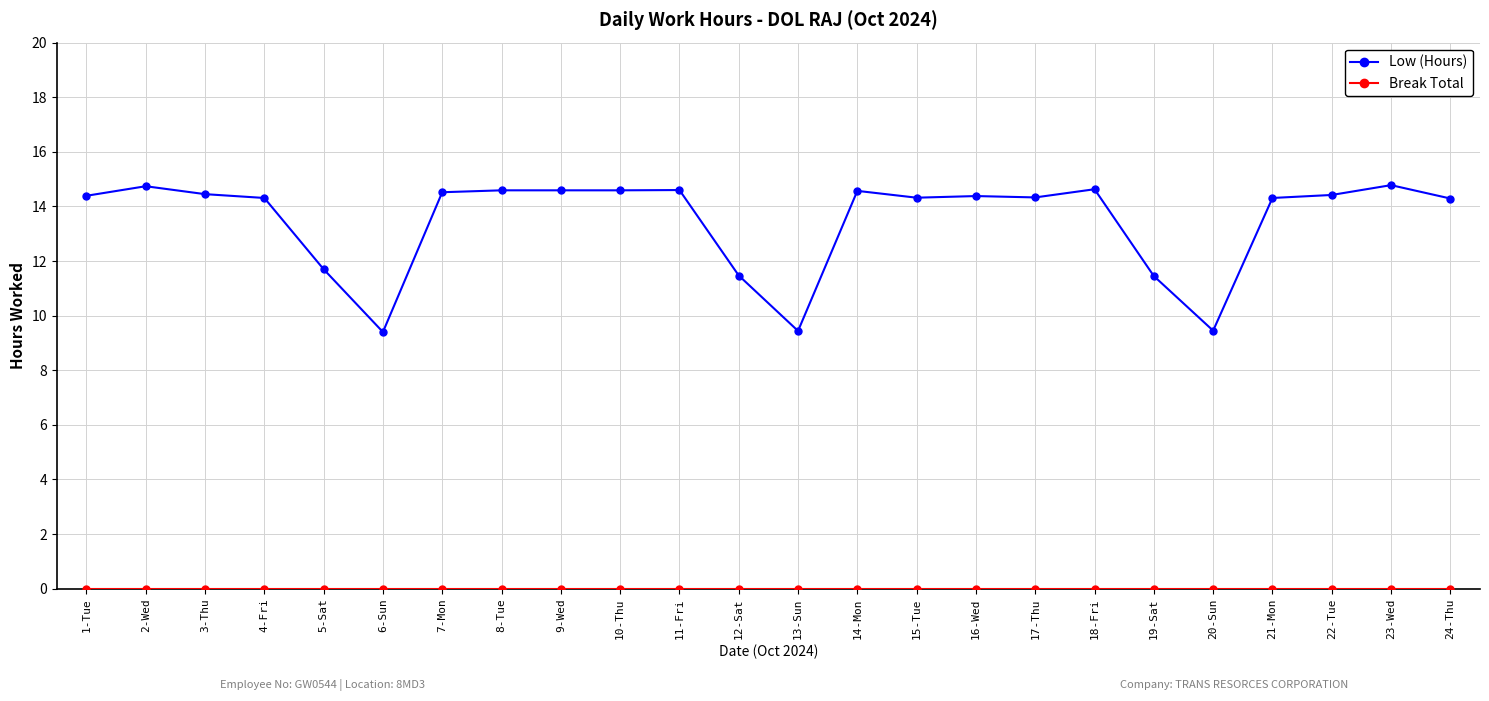

Which series has the widest spread of values?

Low (Hours)